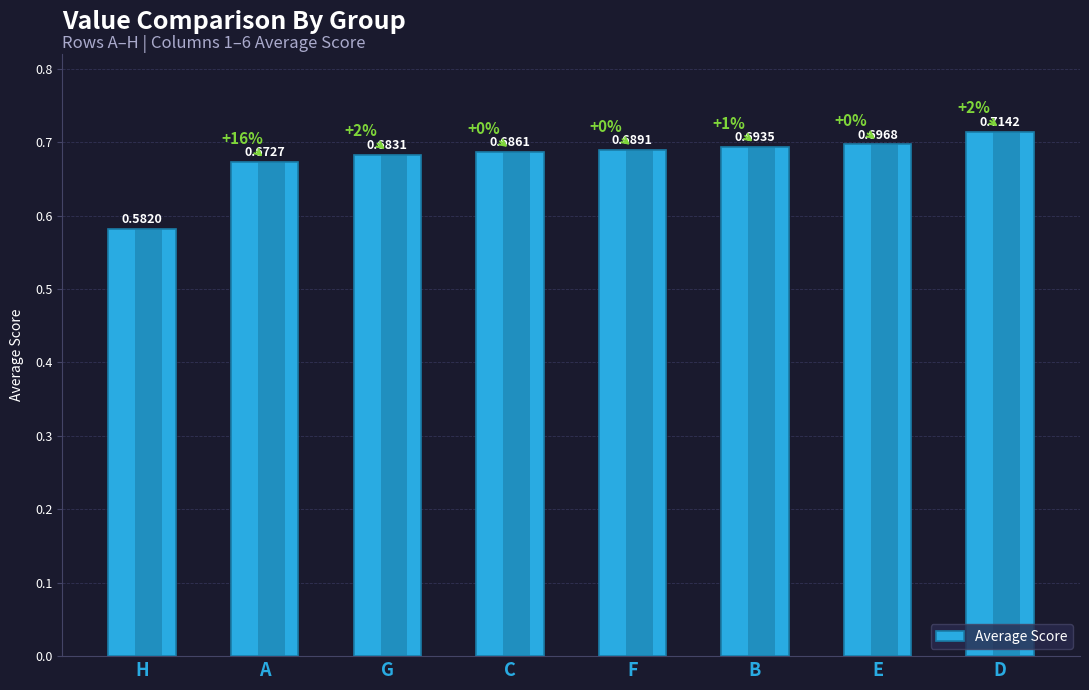

Rank the categories by value from highest to lowest.

D, E, B, F, C, G, A, H